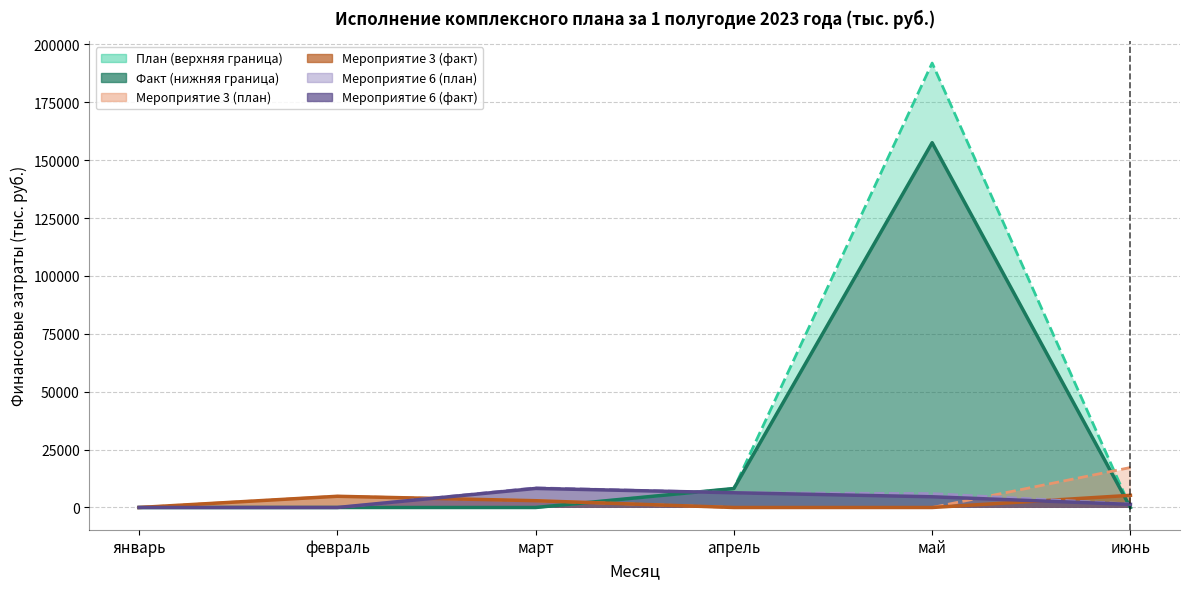

Count the number of data series in this chart.

6